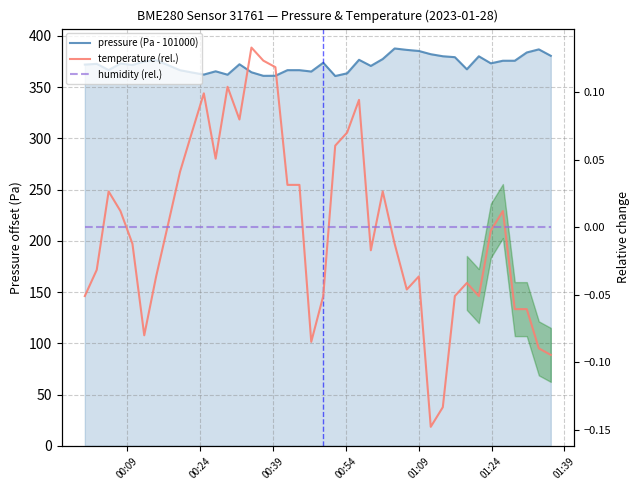

Which series has the widest spread of values?

pressure (Pa - 101000)